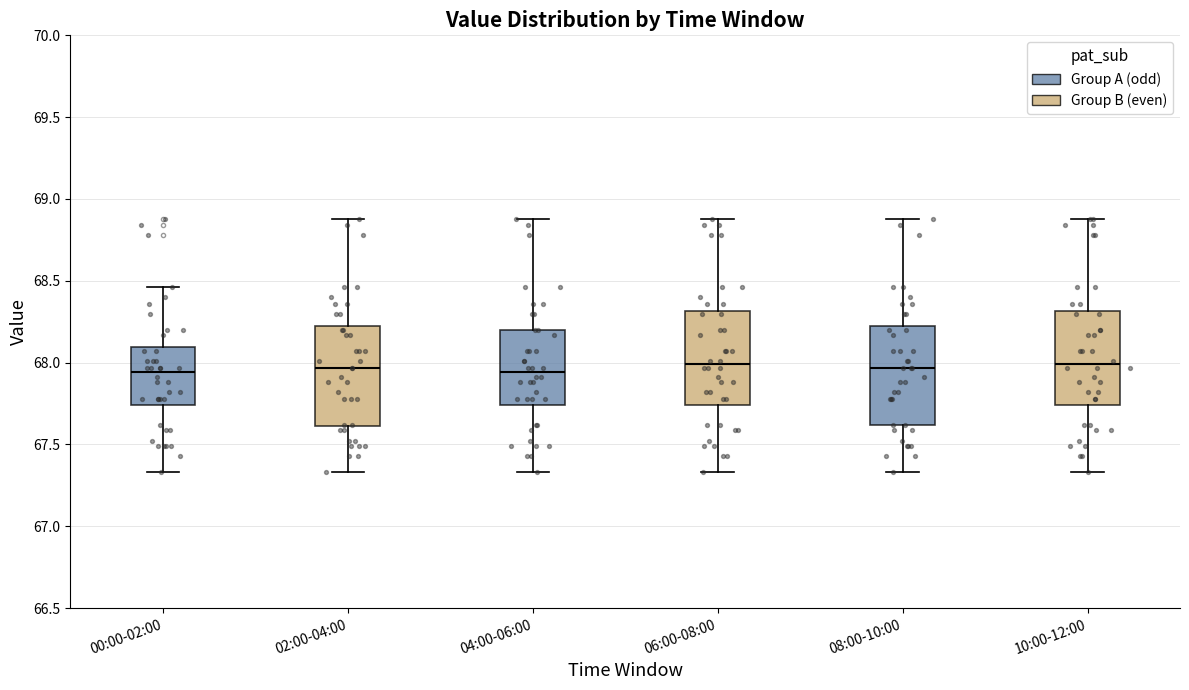

Reading left to right, transcribe this box plot: for each box, give where its median line is, the range the box spans, and where its two whiskers end, as read against the y-axis. The values are not printed on the chart, so give them approximately, as read against the axis.

00:00-02:00: median 67.95, box 67.75 to 68.10, whiskers 67.35 to 68.45
02:00-04:00: median 67.95, box 67.60 to 68.25, whiskers 67.35 to 68.90
04:00-06:00: median 67.95, box 67.75 to 68.20, whiskers 67.35 to 68.90
06:00-08:00: median 68.00, box 67.75 to 68.30, whiskers 67.35 to 68.90
08:00-10:00: median 67.95, box 67.60 to 68.25, whiskers 67.35 to 68.90
10:00-12:00: median 68.00, box 67.75 to 68.30, whiskers 67.35 to 68.90